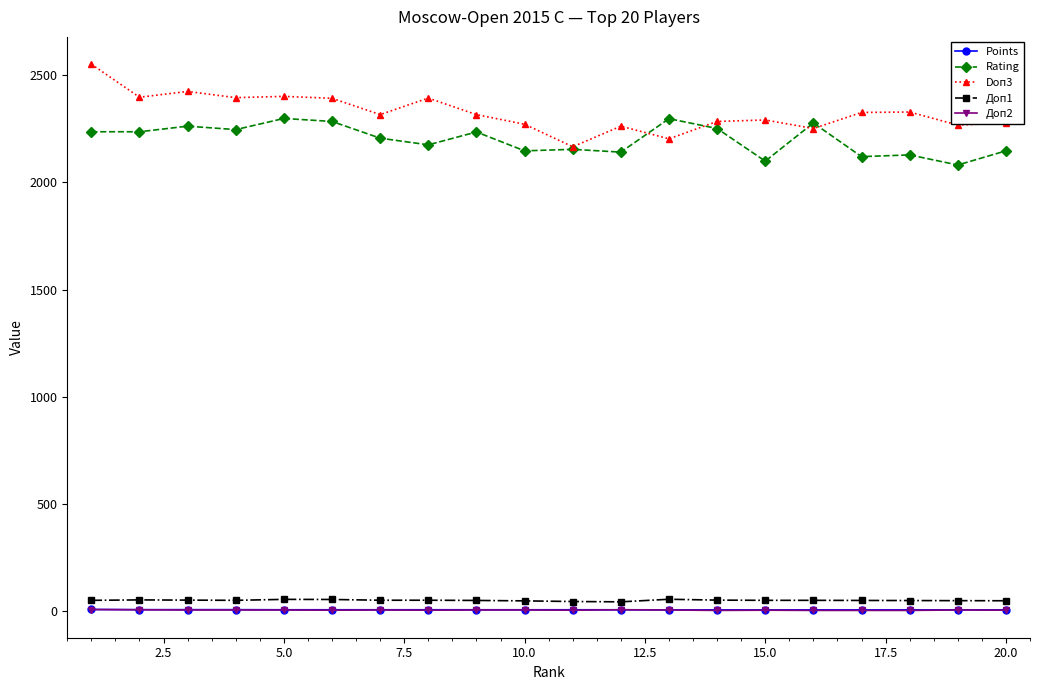

True or false: Доп2 and Rating cross at least once.

False